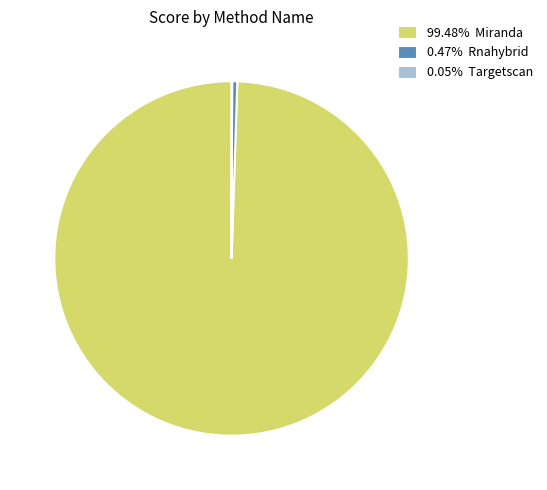

Is the sum of 0.47% Rnahybrid and 99.48% Miranda greater than half?

Yes